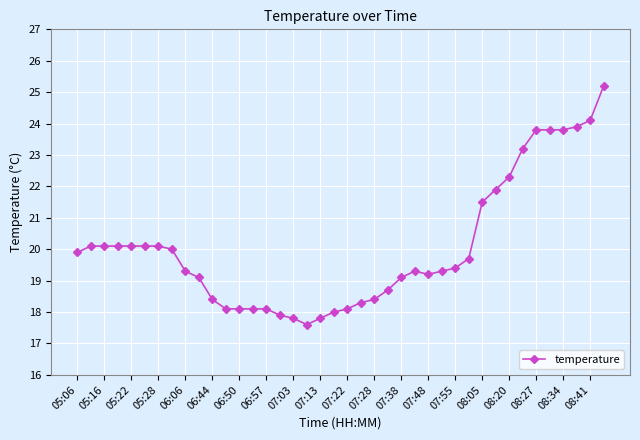

What is the value of the 32nd point from the left?

21.9